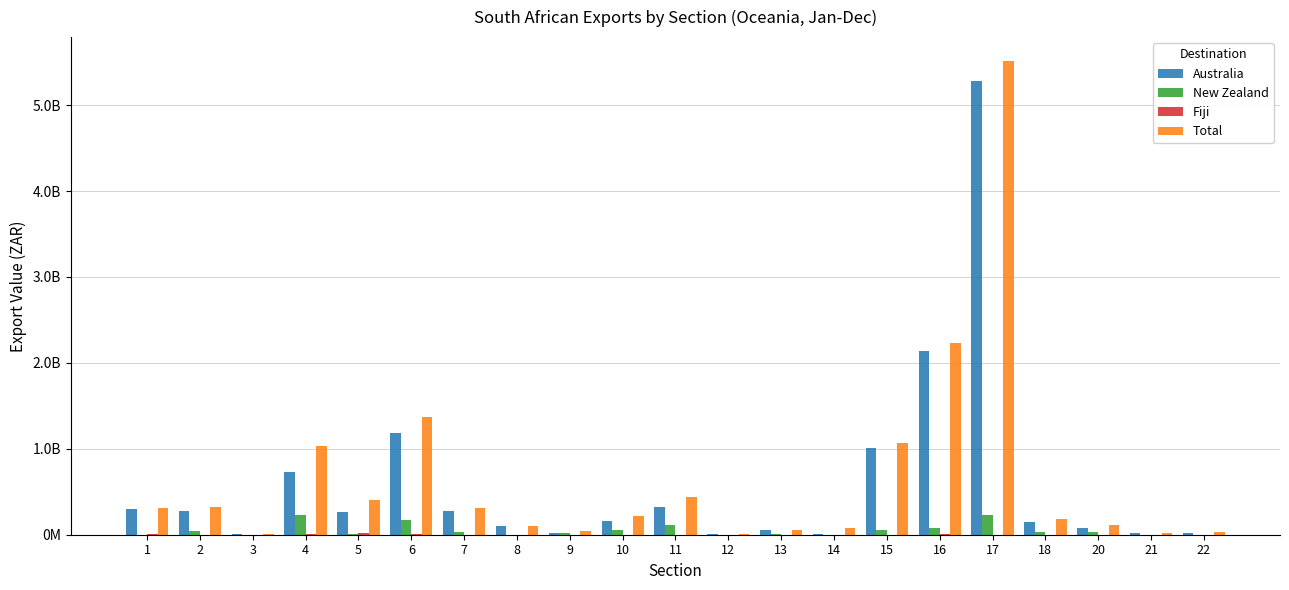

What is the sum of the Total values at 16 and 18?

2417934314